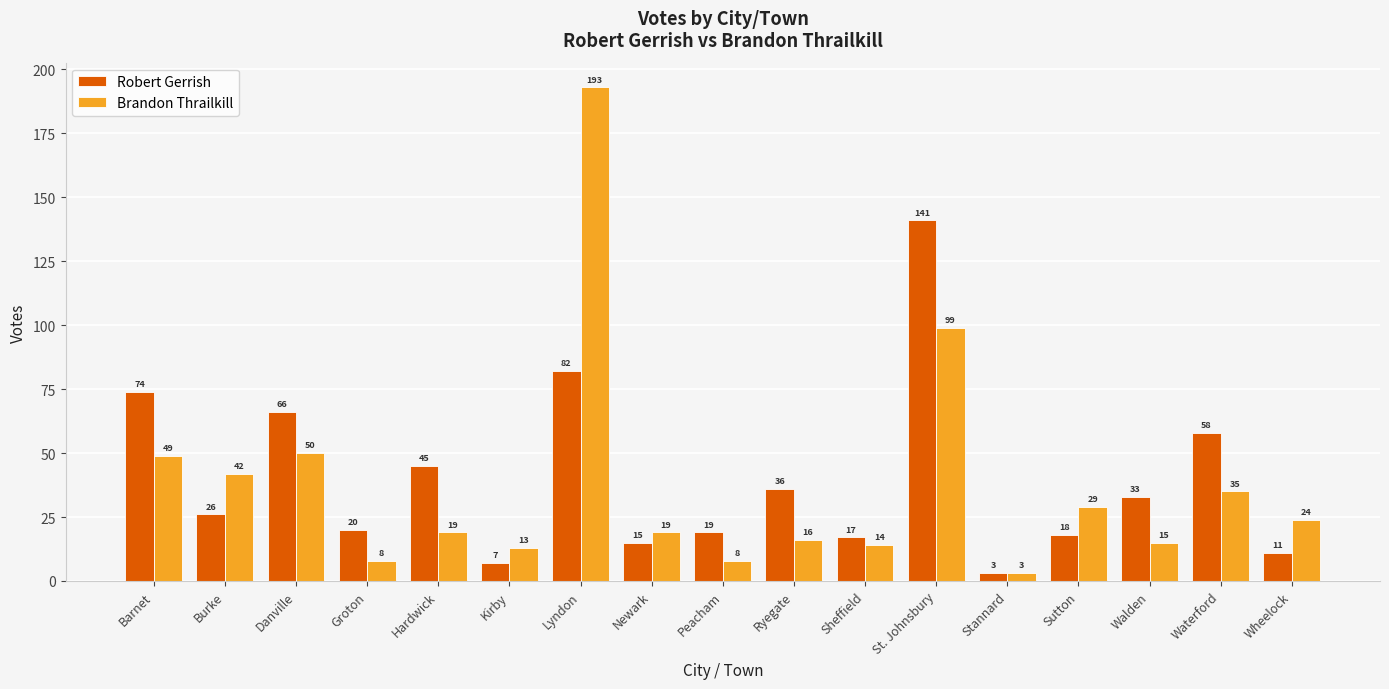

Which series has the widest spread of values?

Brandon Thrailkill